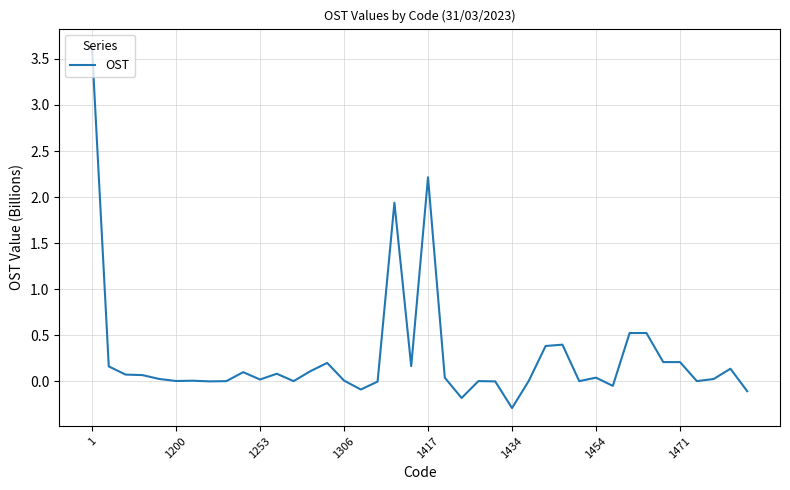

What is the sum of all values?

10.5